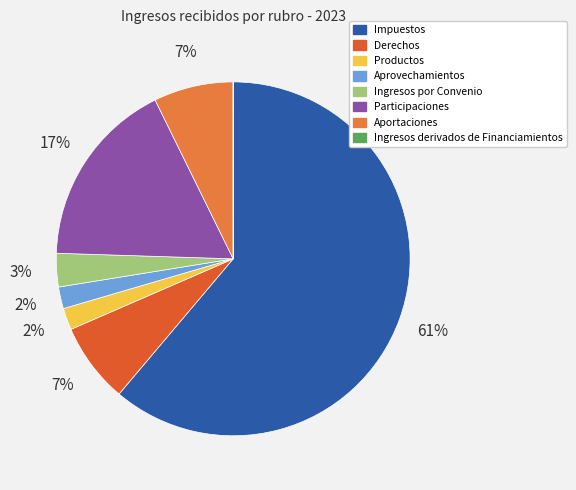

How many slices are in this pie chart?

8